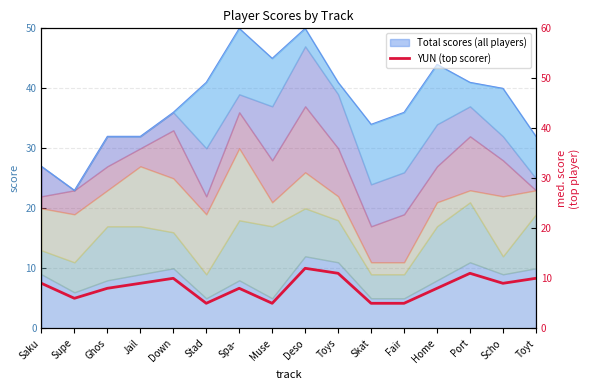

True or false: the data shows 12 at Scho.

False